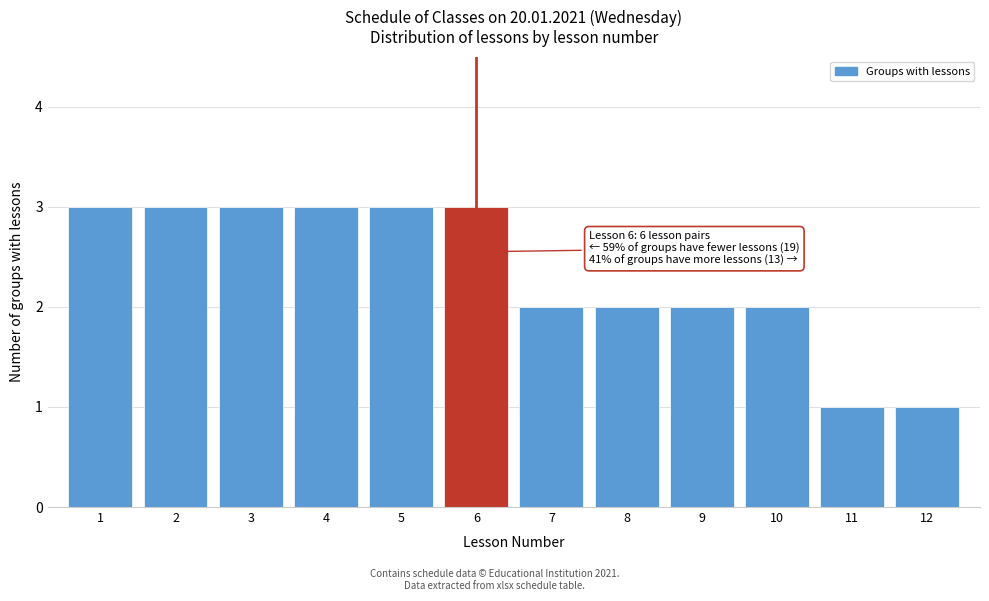

Reading right to left, extract all data points from this chart.

1	1	2	2	2	2	3	3	3	3	3	3